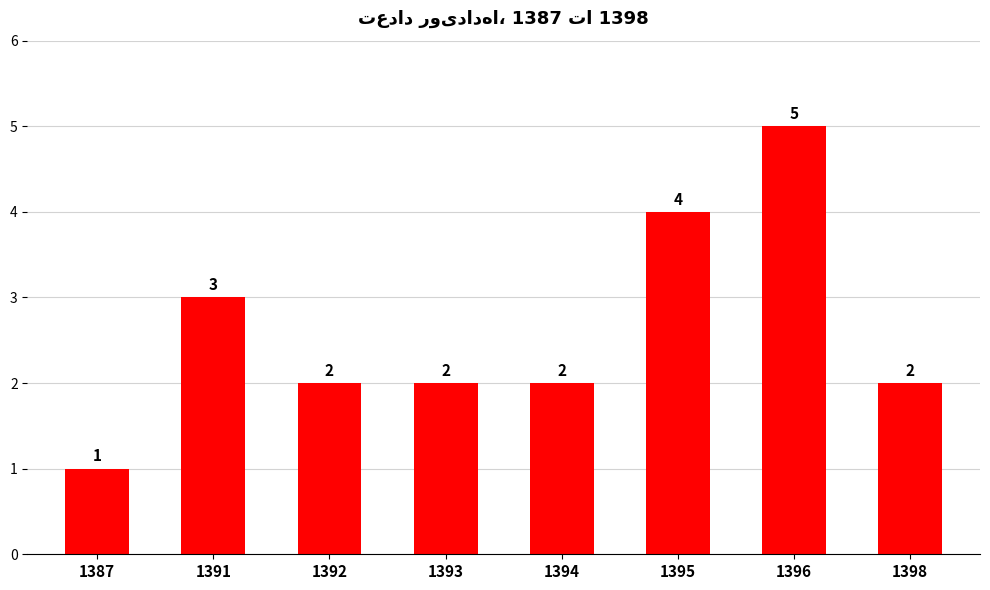

What is the ratio of the value at 1391 to the value at 1396?

0.6